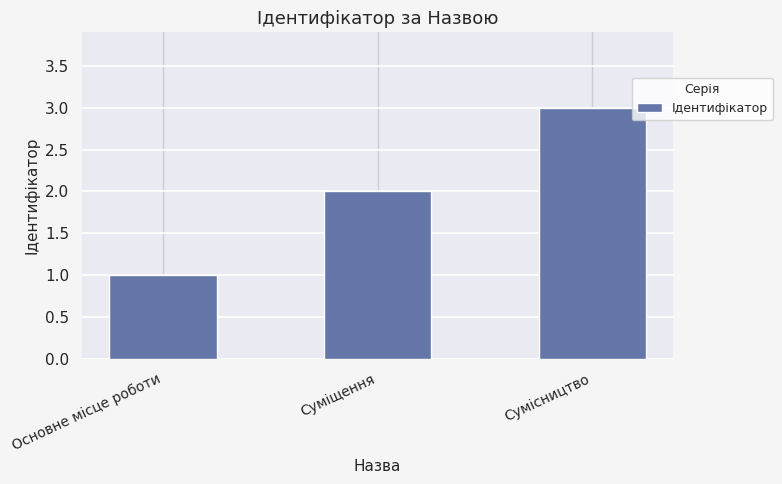

Rank the categories by value from lowest to highest.

Основне місце роботи, Суміщення, Сумісництво